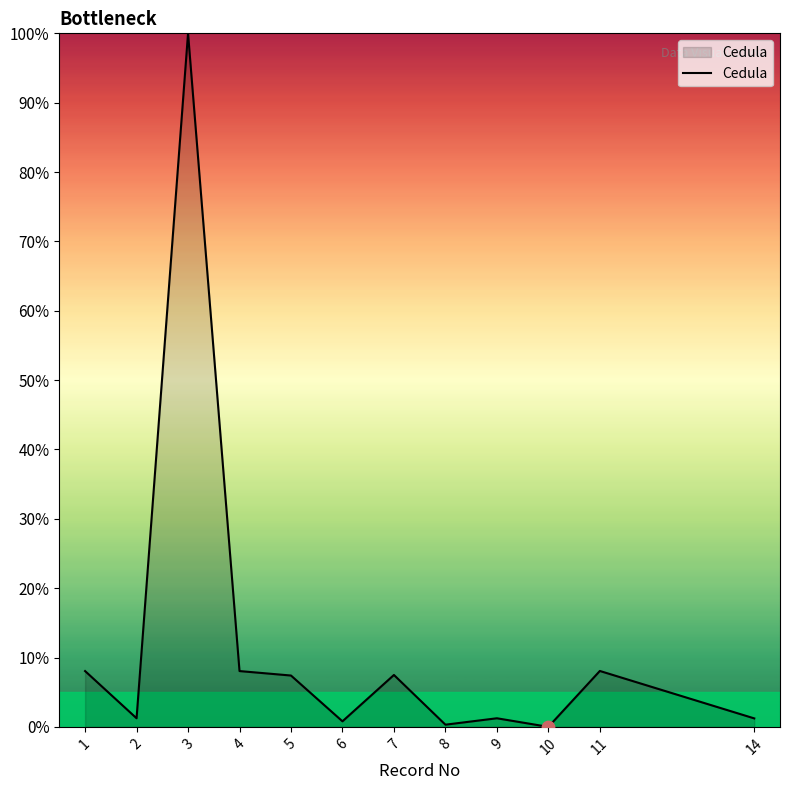

Between 9 and 7, which is larger?

7